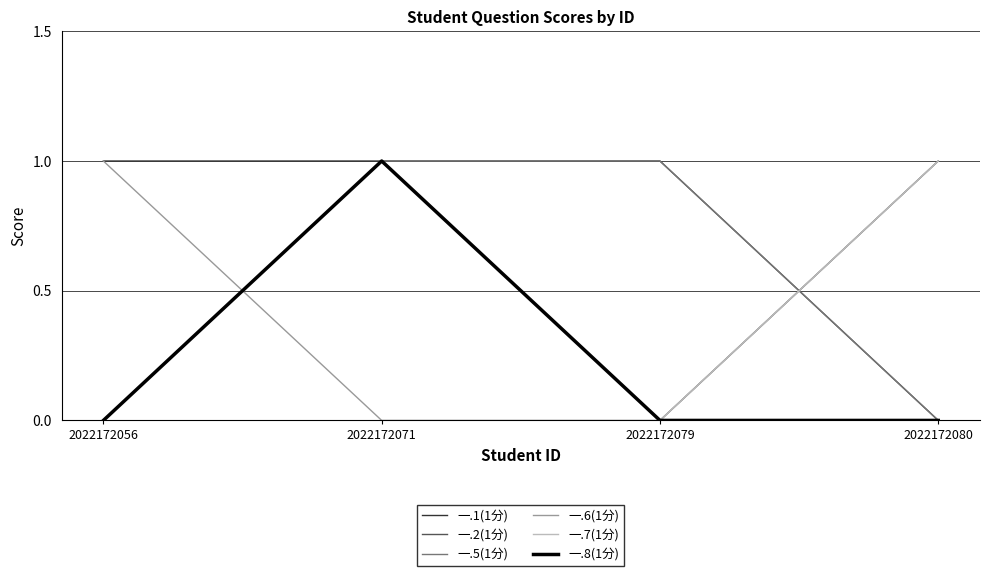

Is it true that 一.7(1分) equals 0 at 2022172071?

False